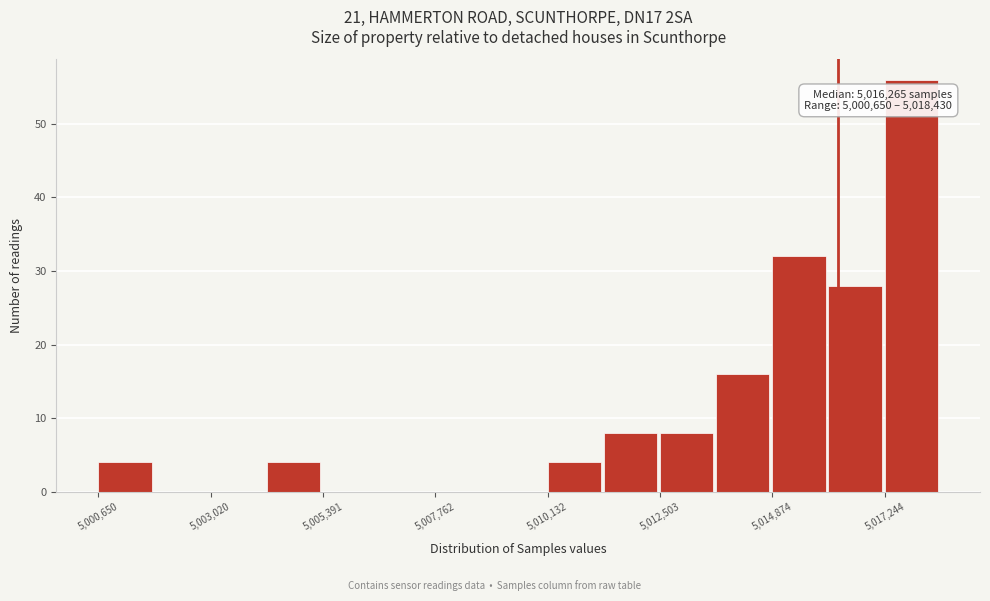

Around what value on the x-axis is the tallest bar? Give the approximate position of its centre, as read against the axis.

5018000